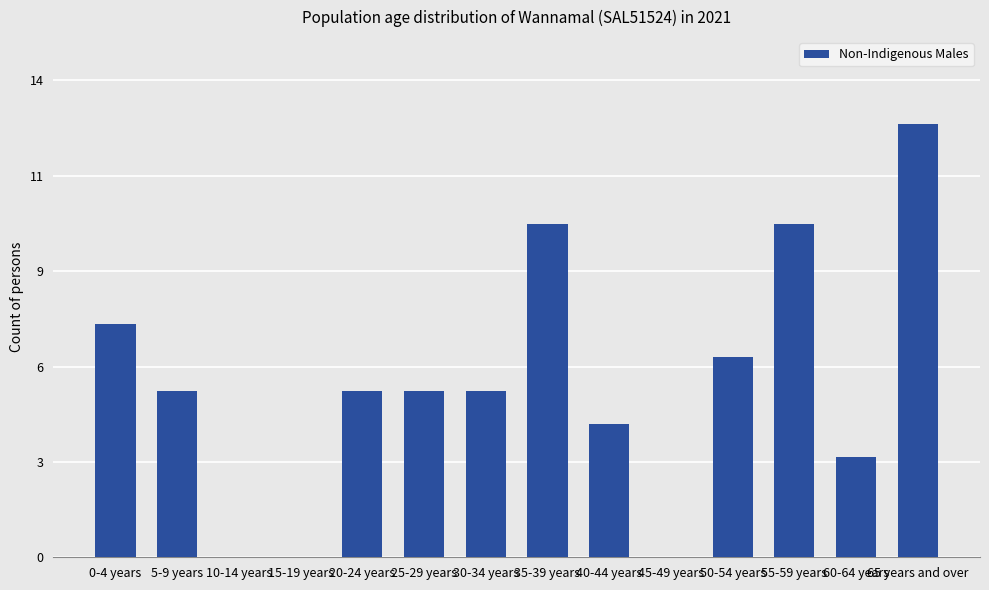

What is the value of the 6th bar from the left?

5